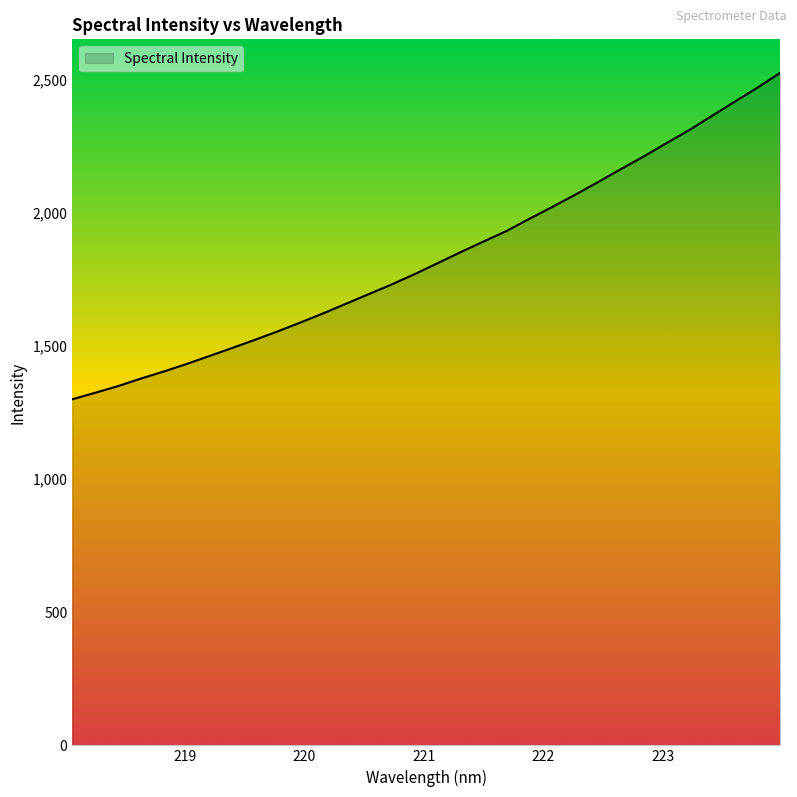

What is the difference between the maximum and minimum values?

1224.9